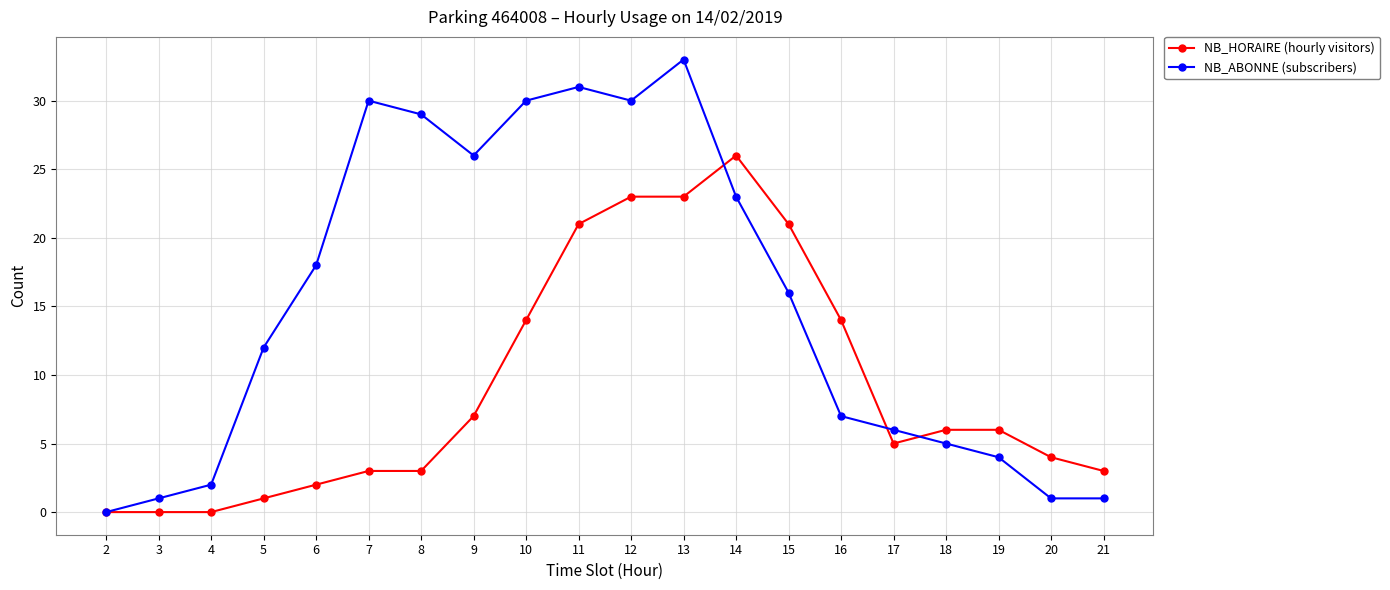

What value does the NB_HORAIRE (hourly visitors) series have at 19?

6